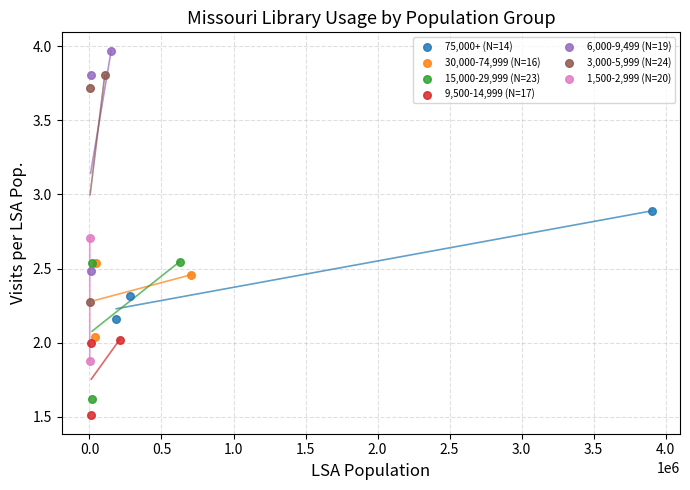

Which series contains the highest Y value?

6,000-9,499 (N=19)